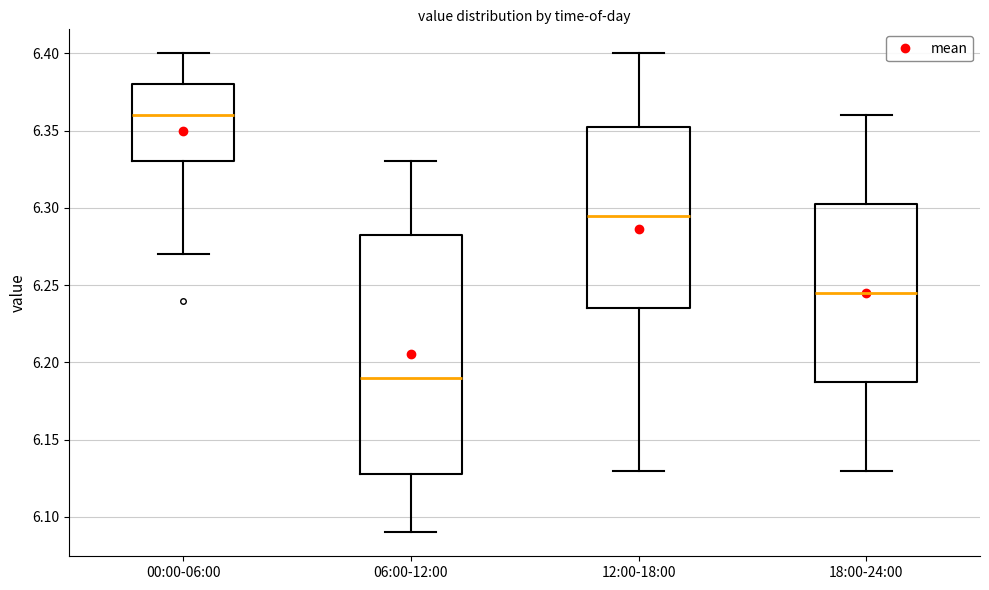

Where does the lower whisker of the box for 00:00-06:00 end on the y-axis? The values are not printed on the chart, so give them approximately, as read against the axis.

6.270